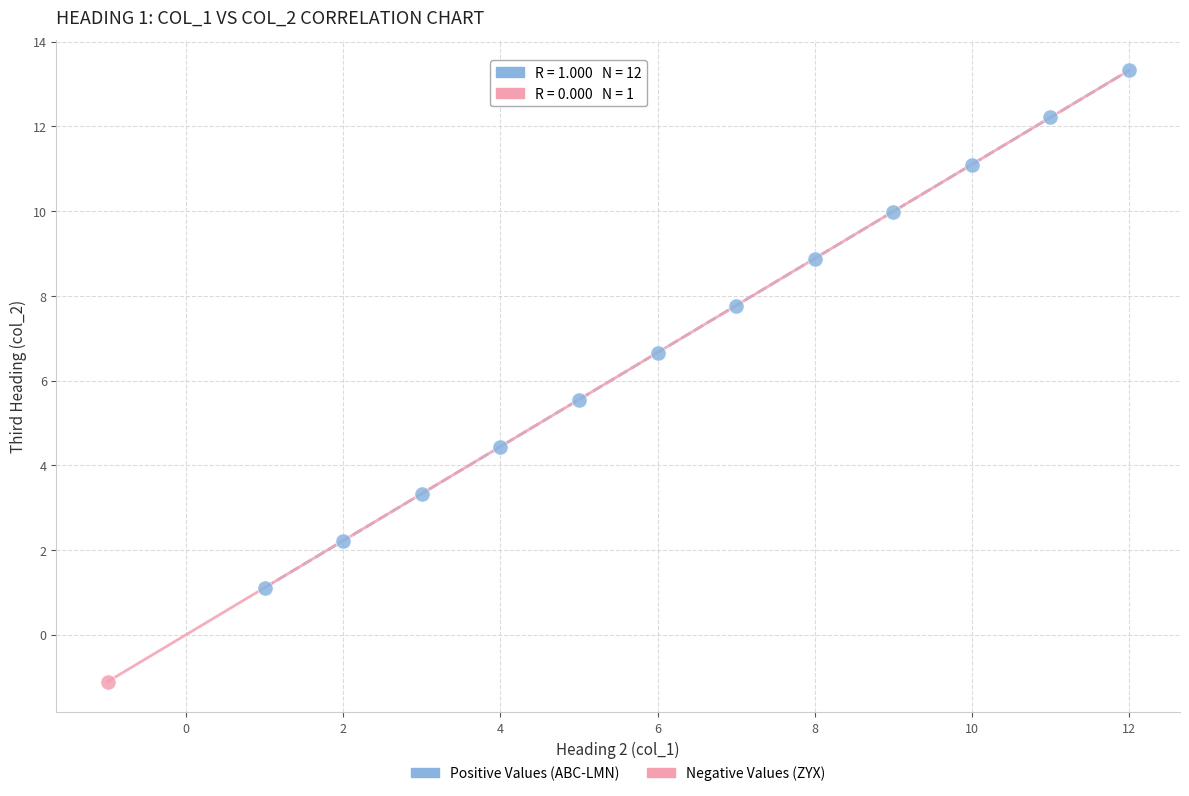

What are all the series names shown in the legend?

Positive Values (ABC-LMN), Negative Values (ZYX)